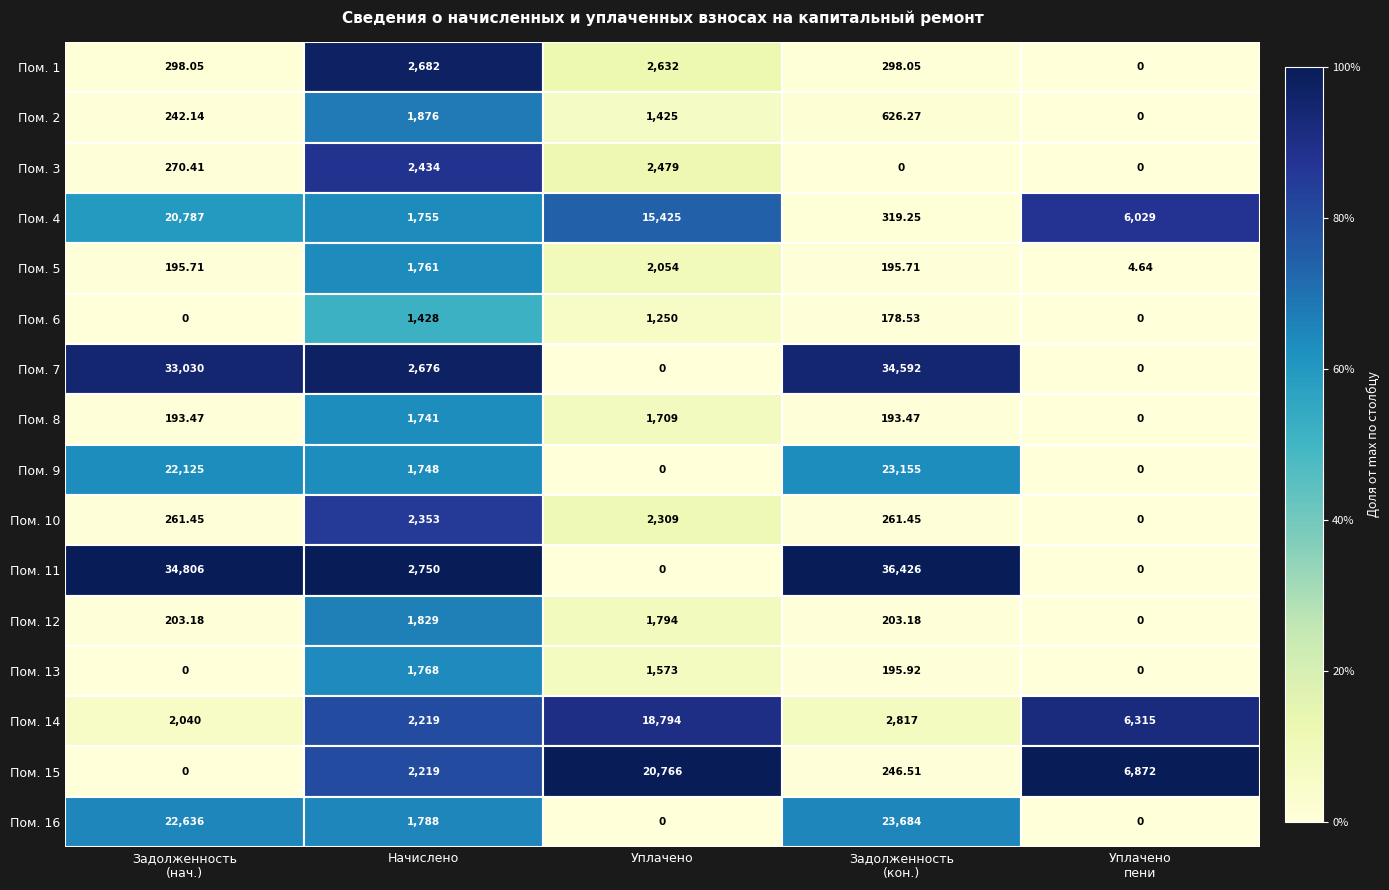

What is the difference between the highest and lowest values at Задолженность
(нач.)?

34806.0